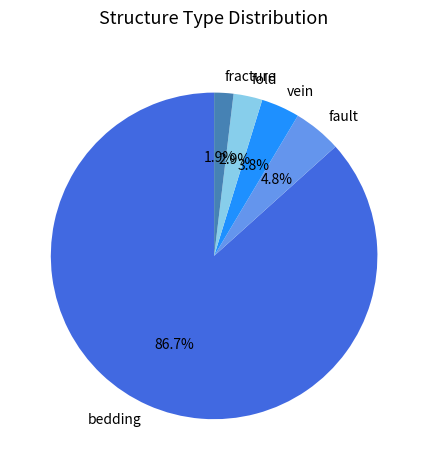

To the nearest percent, what percentage of the pie is vein?

4%